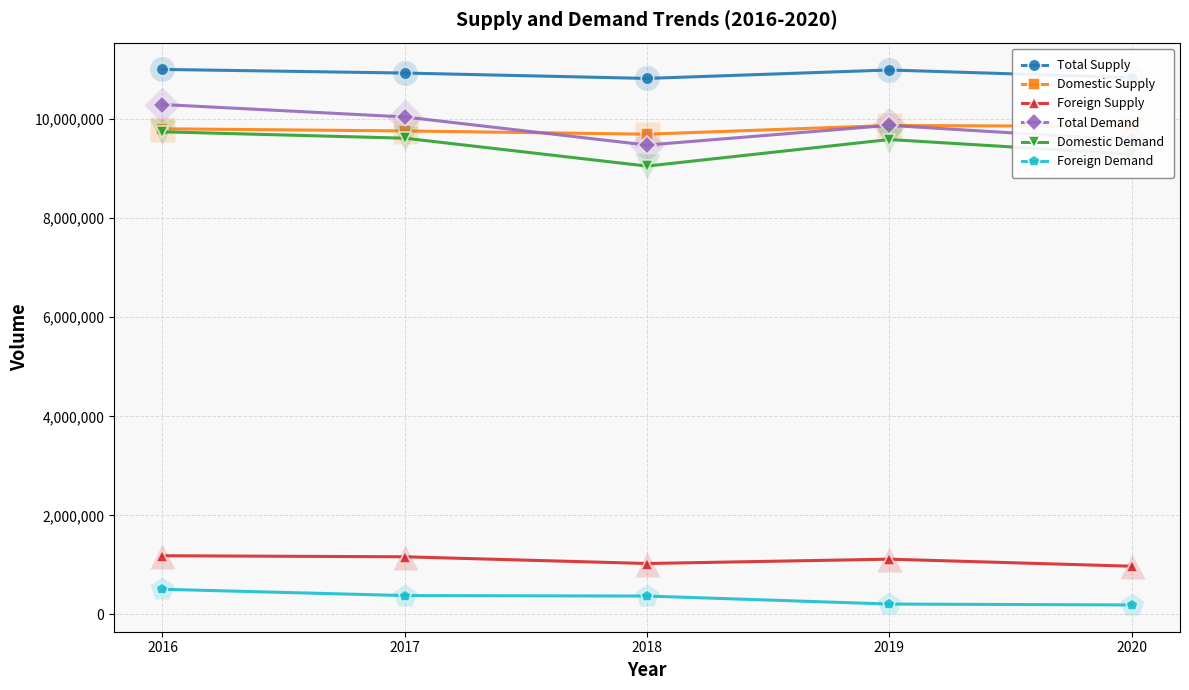

What is the sum of the Domestic Supply values at 2020 and 2016?

19655461